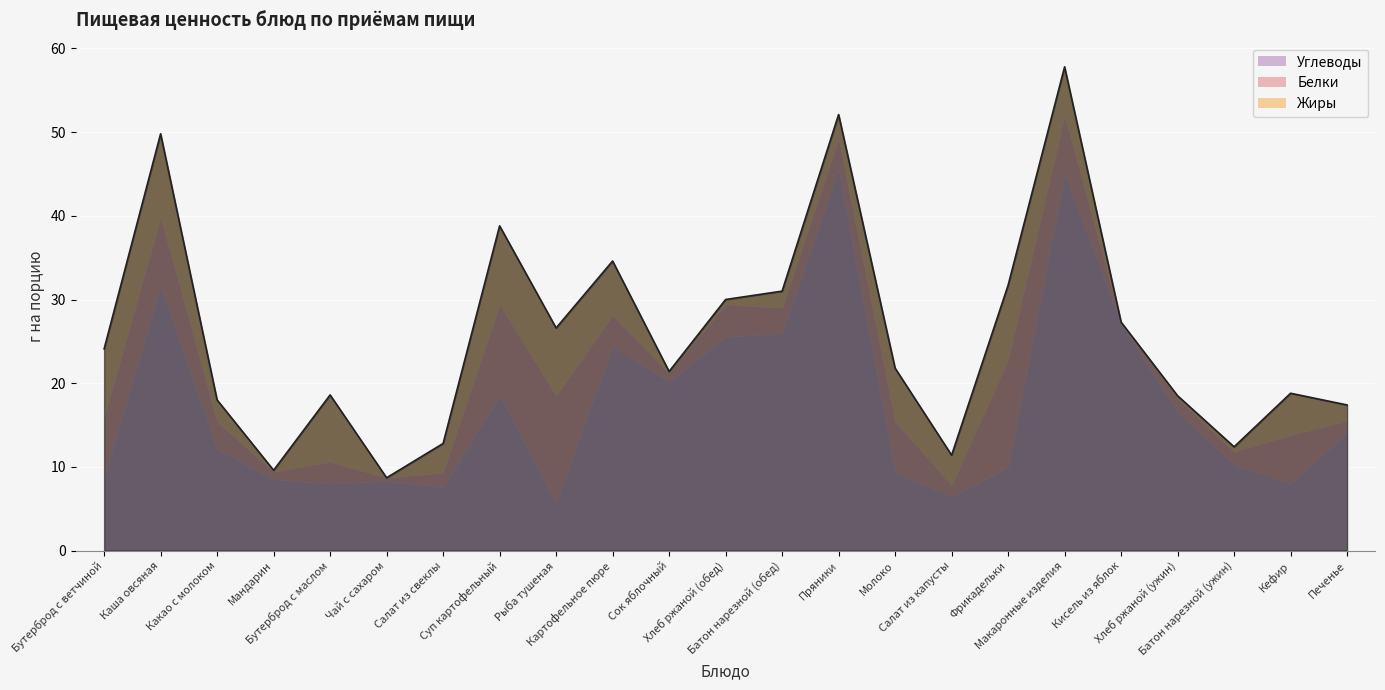

Is it true that Жиры equals 0.6 at Хлеб ржаной (обед)?

True